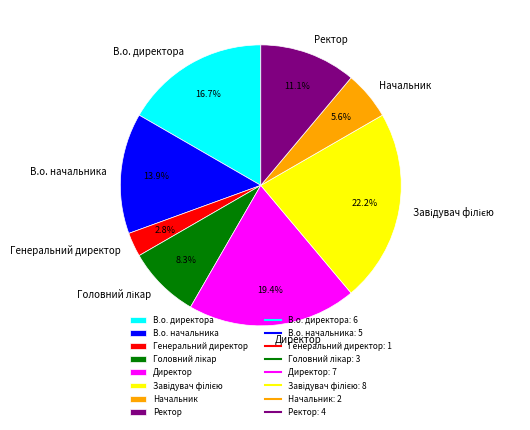

True or false: Ректор accounts for 11% of the total.

True